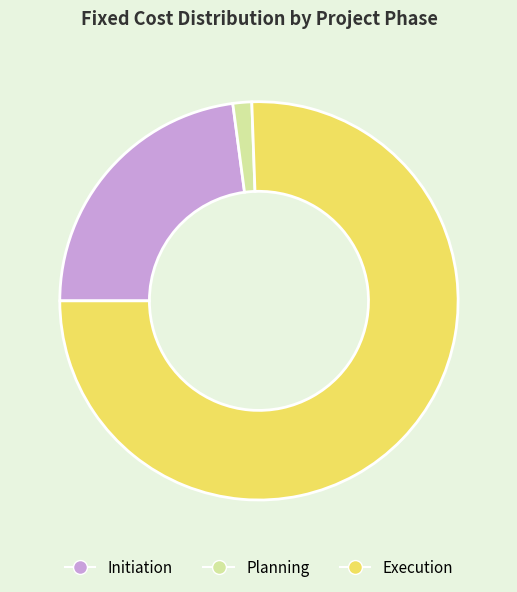

Which category has the biggest portion of the pie?

Execution